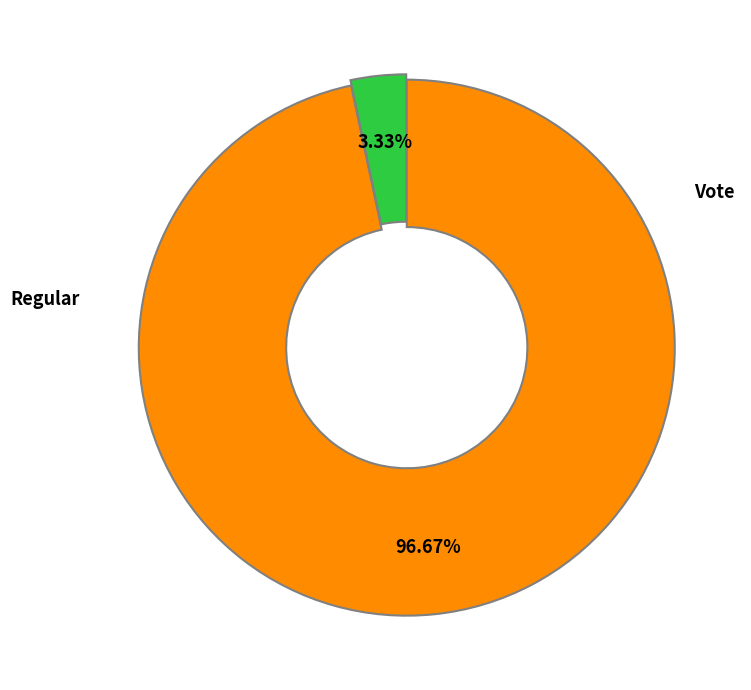

Which category has the biggest portion of the pie?

Regular